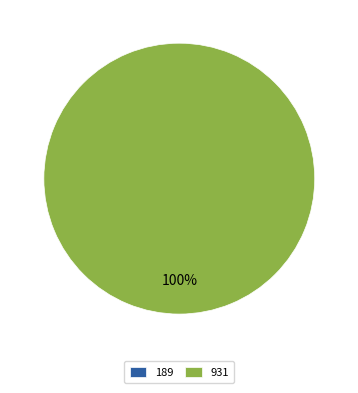

Do 931 and 189 together represent more than half of the pie?

Yes